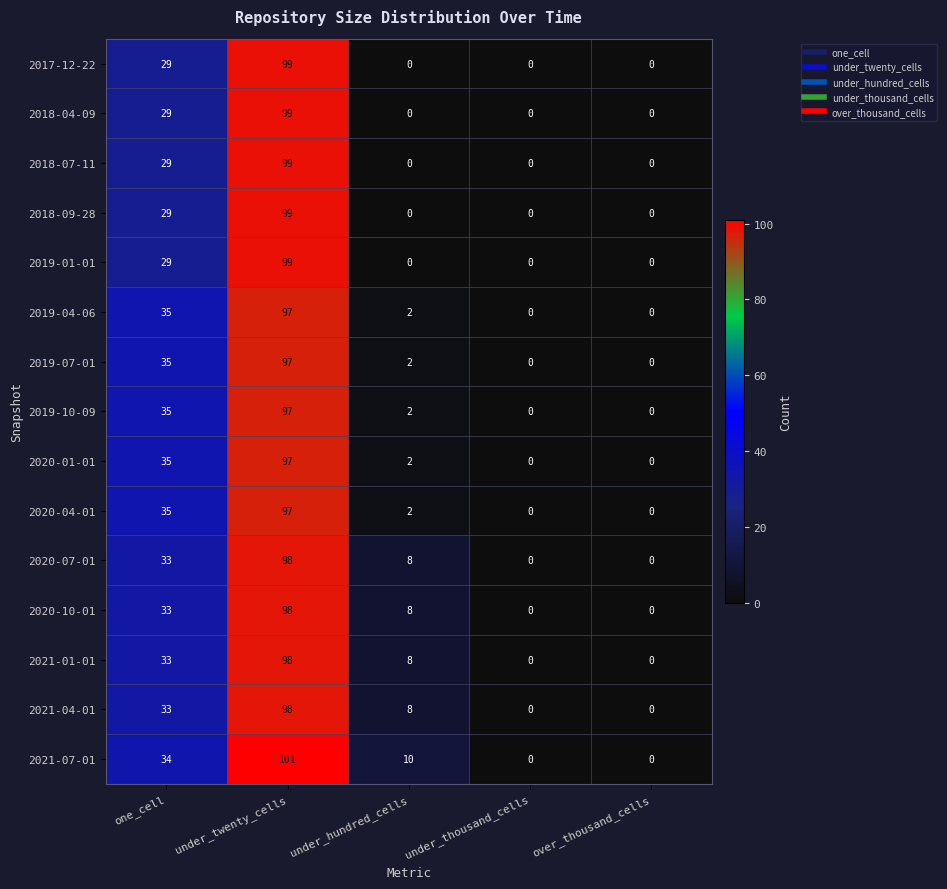

What is the difference between the 2019-07-01 values at over_thousand_cells and one_cell?

35